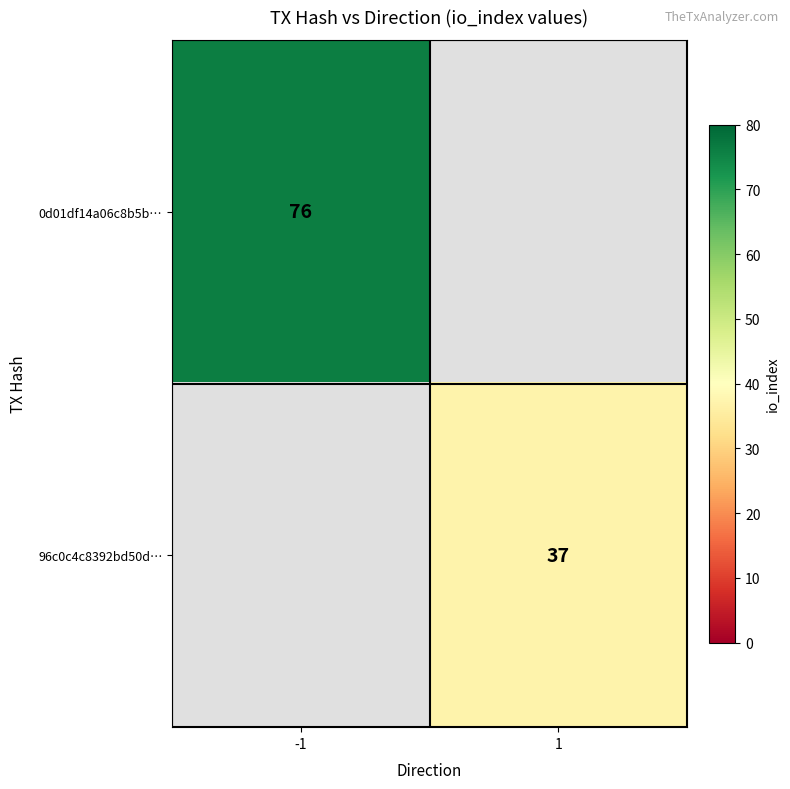

True or false: 0d01df14a06c8b5b… has a value of 130 at -1.

False